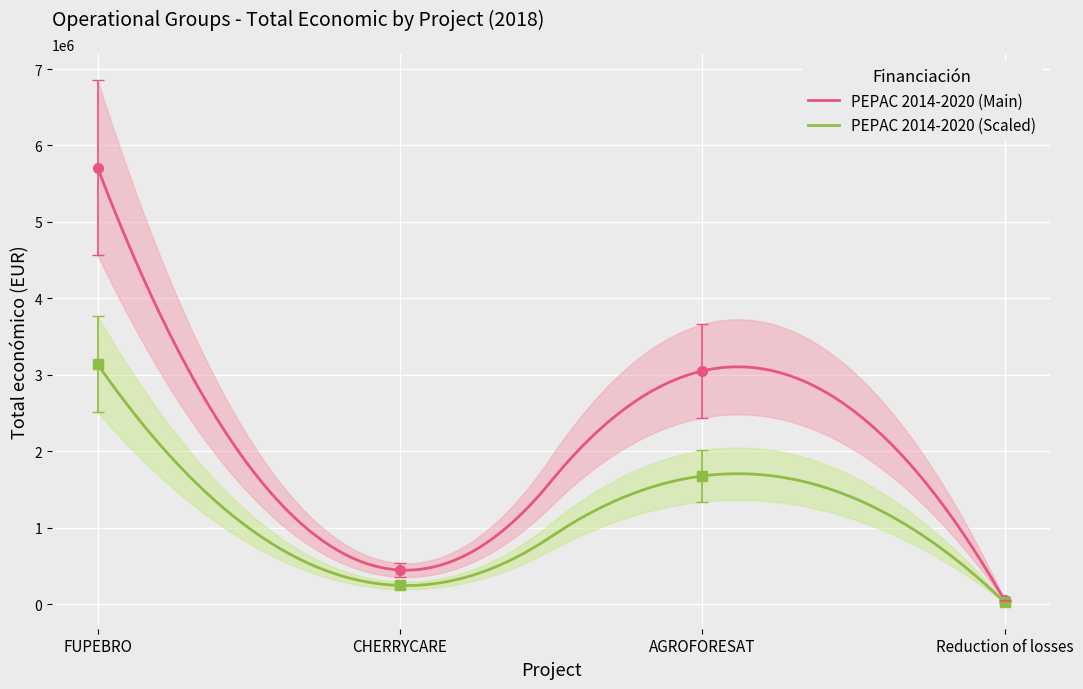

True or false: the data shows 81082 at Reduction of losses.

False